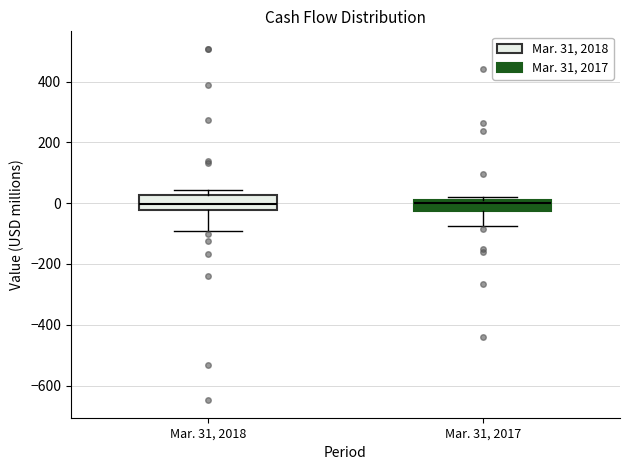

Reading left to right, read every box against the y-axis: the position of its median line, the range the box covers, and the ends of its whiskers. The values are not printed on the chart, so give them approximately, as read against the axis.

Mar. 31, 2018: median 0, box -20 to 20, whiskers -100 to 40
Mar. 31, 2017: median 0, box -20 to 20, whiskers -80 to 20 (just above the box's upper edge)